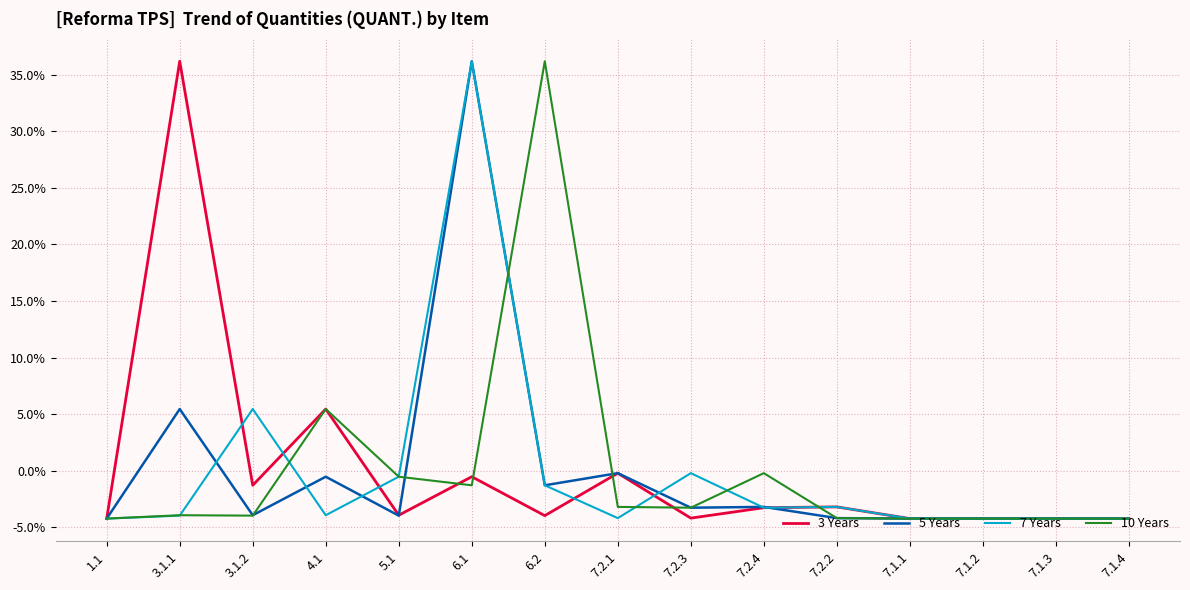

Between which two adjacent categories do 5 Years and 3 Years first intersect?

5.1 and 6.1